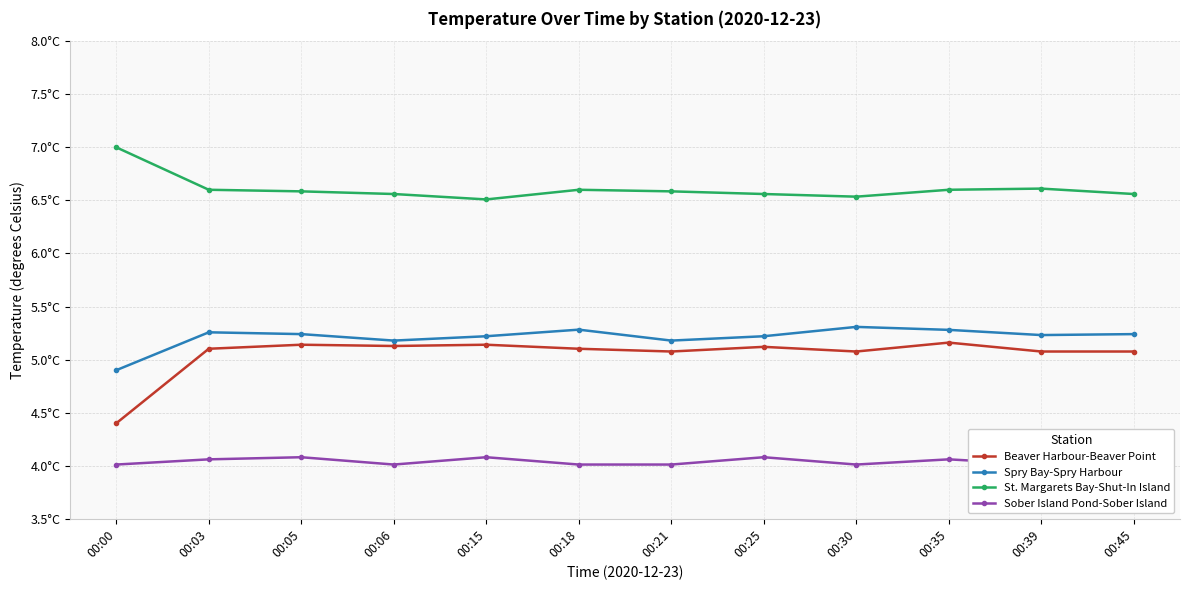

Which category has the lowest value across all series?

00:00